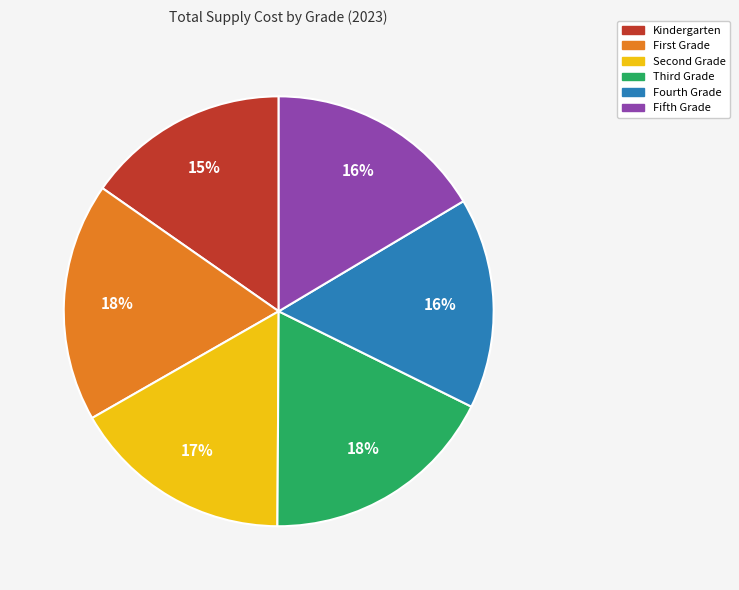

What percentage is the Fifth Grade slice, to the nearest percent?

16%